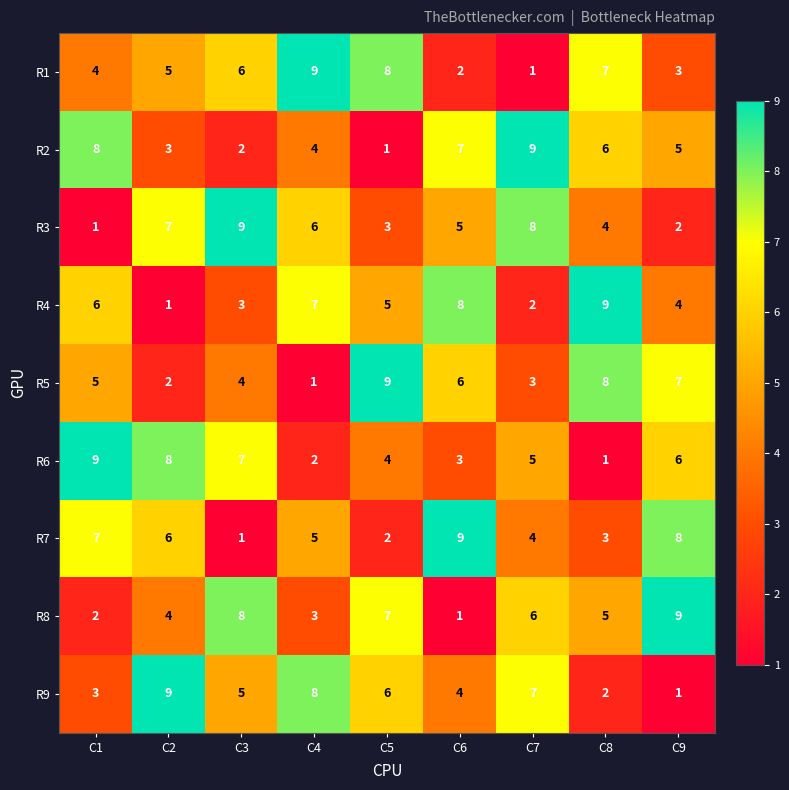

Is it true that R4 equals 1 at C3?

False